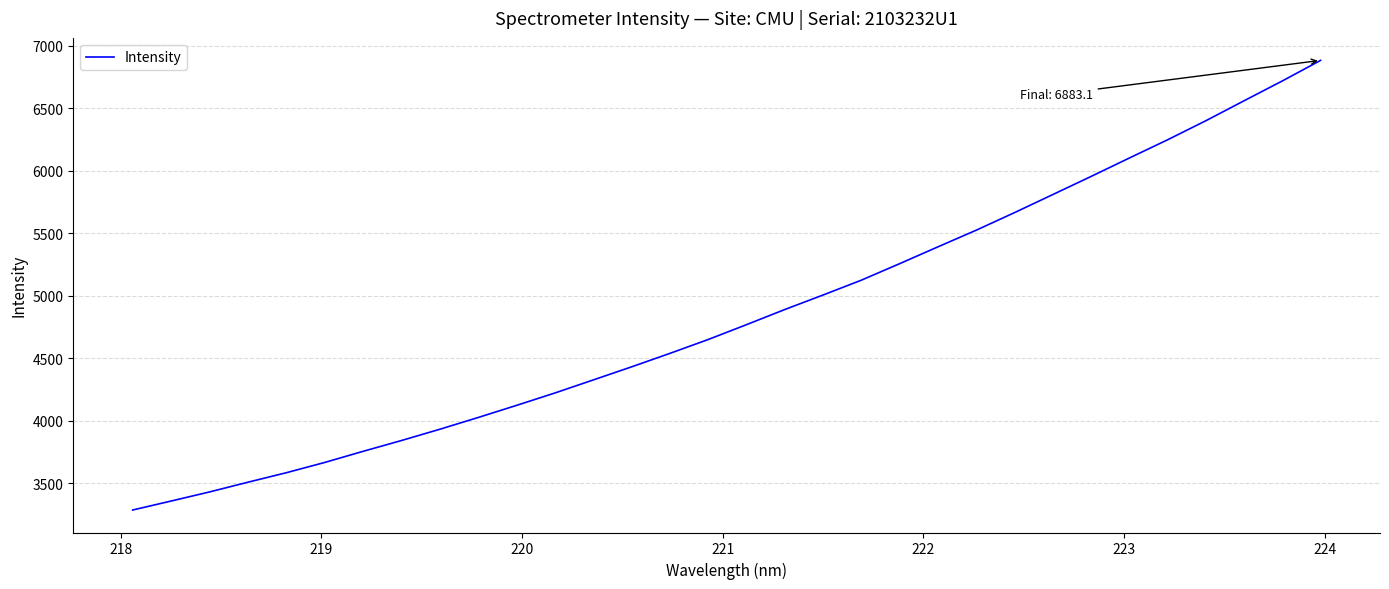

What is the minimum value shown in the chart?

3285.5